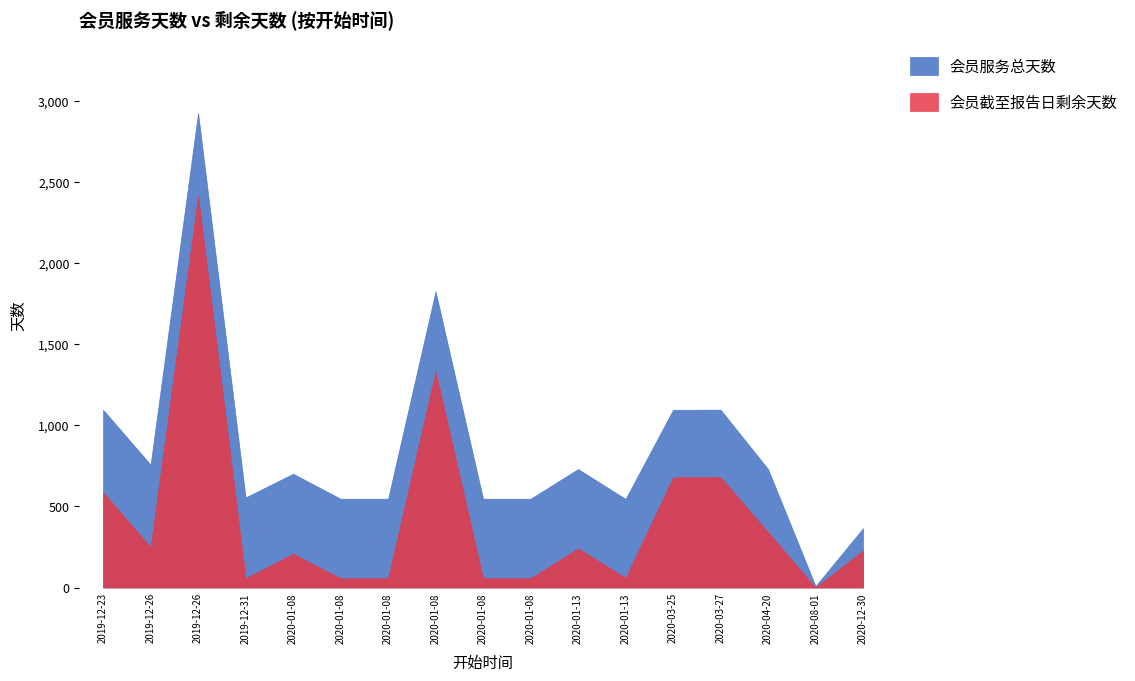

At how many categories does at least one series exceed 1647?

2